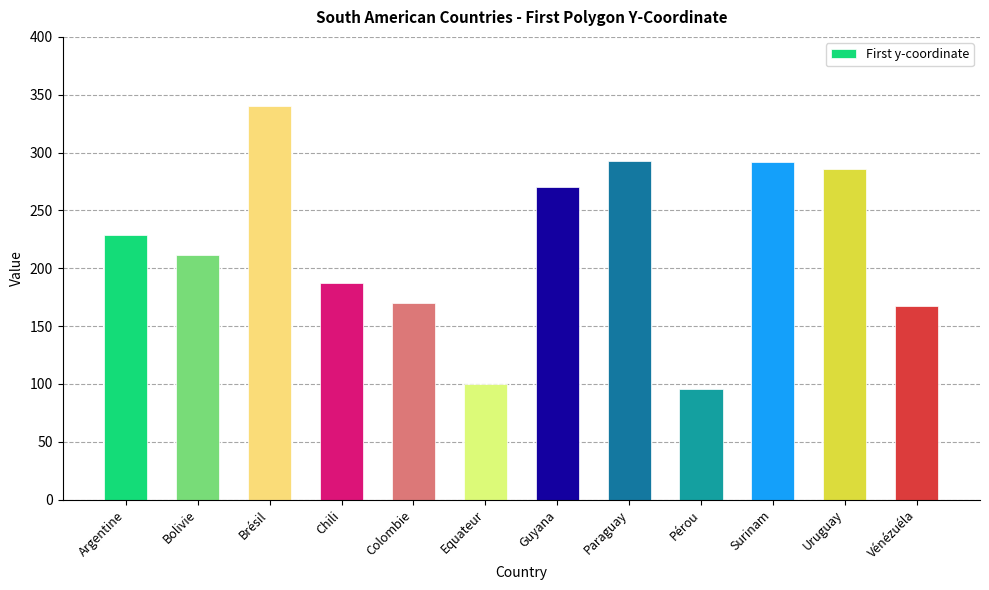

Which label corresponds to the smallest value in the chart?

Pérou